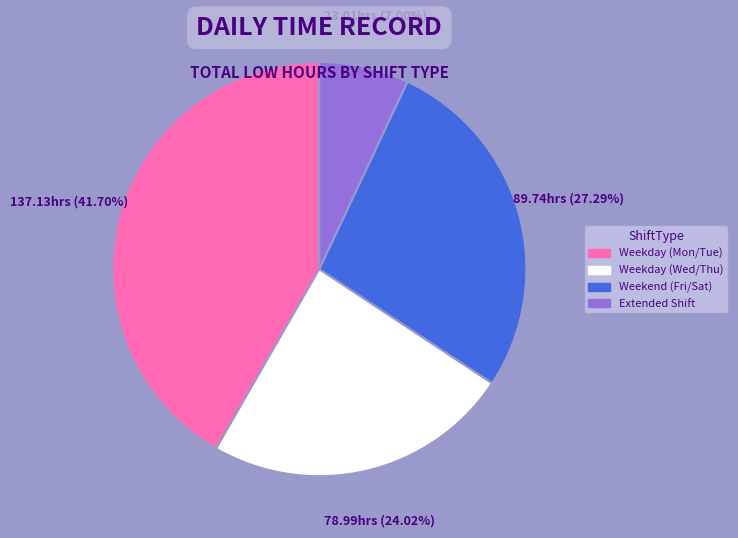

Is there a majority slice in this chart?

No